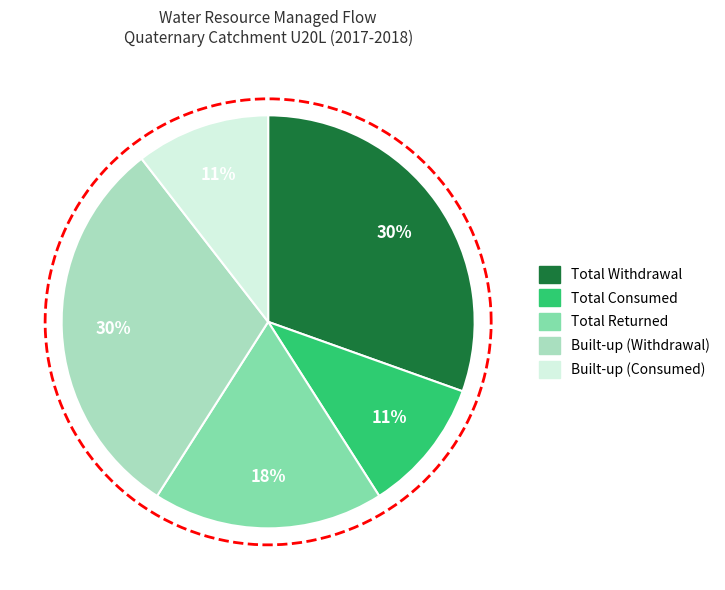

Is it true that Total Returned is 18% of the pie?

True